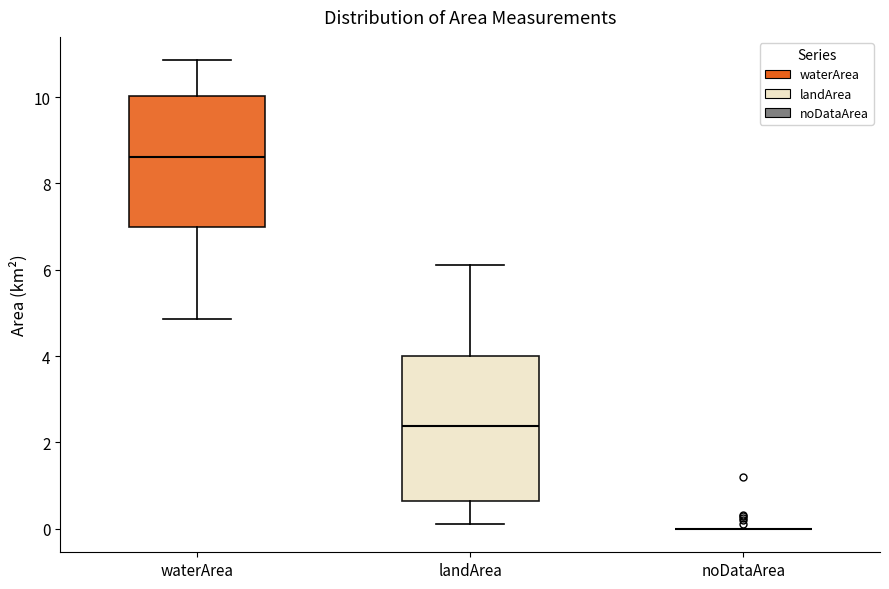

Reading left to right, read every box against the y-axis: the position of its median line, the range the box covers, and the ends of its whiskers. The values are not printed on the chart, so give them approximately, as read against the axis.

waterArea: median 8.6, box 7.0 to 10.0, whiskers 4.8 to 10.8
landArea: median 2.4, box 0.6 to 4.0, whiskers 0.2 to 6.2
noDataArea: box collapsed to a line at 0.0, whiskers 0.0 to 0.0